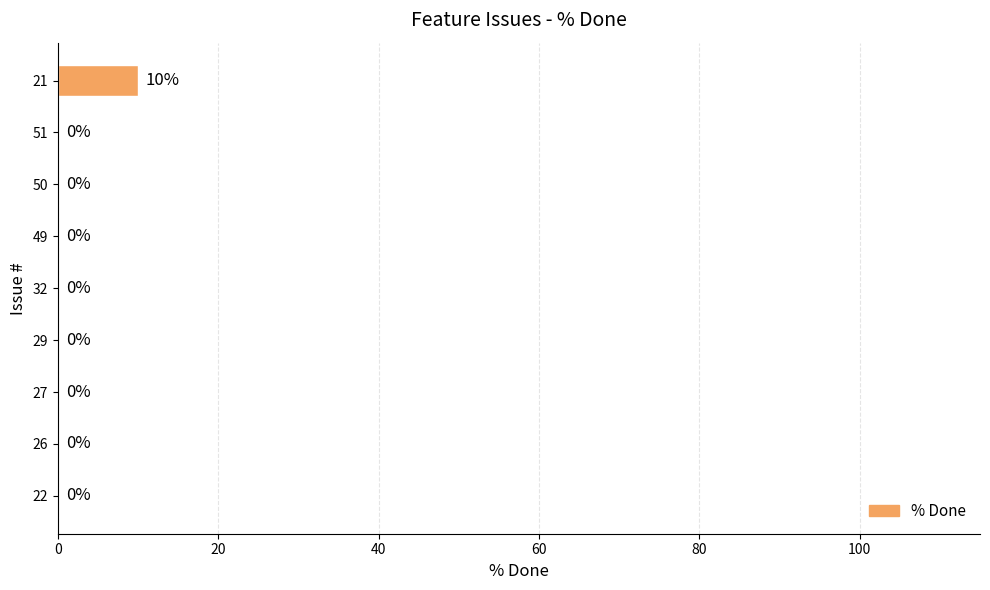

What is the change in value from 26 to 21?

+10